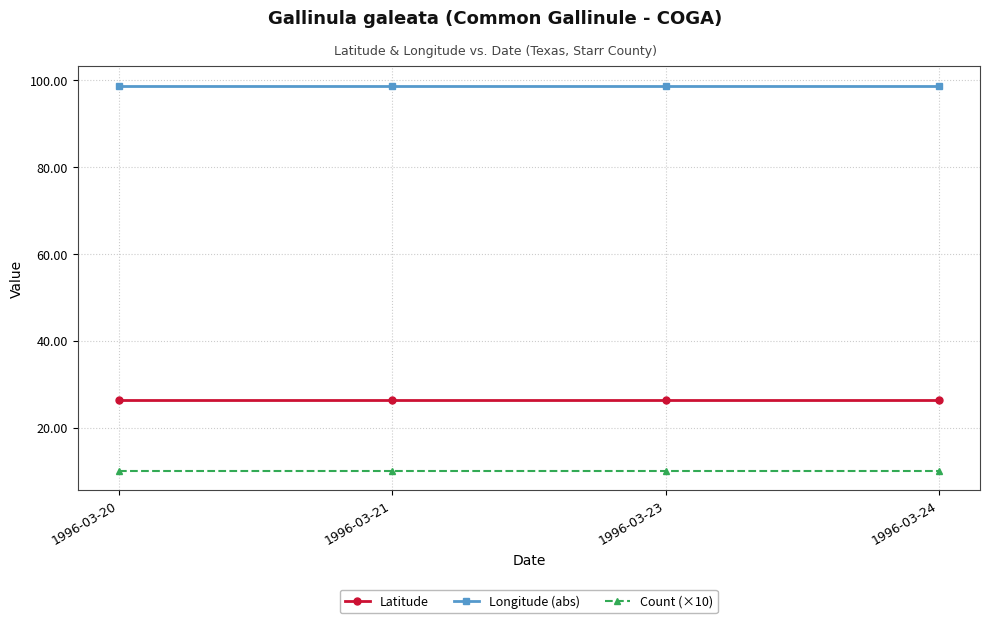

What is the lowest value of the Count (×10) series?

10.0